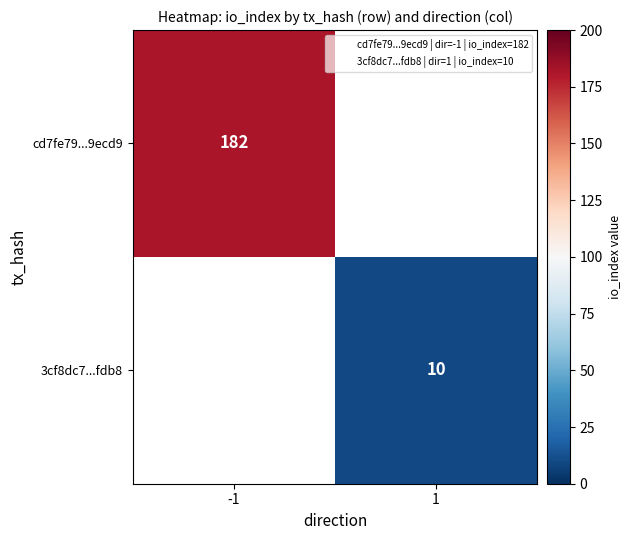

Is the value of 3cf8dc7...fdb8 at 1 greater than the value of cd7fe79...9ecd9 at 1?

No